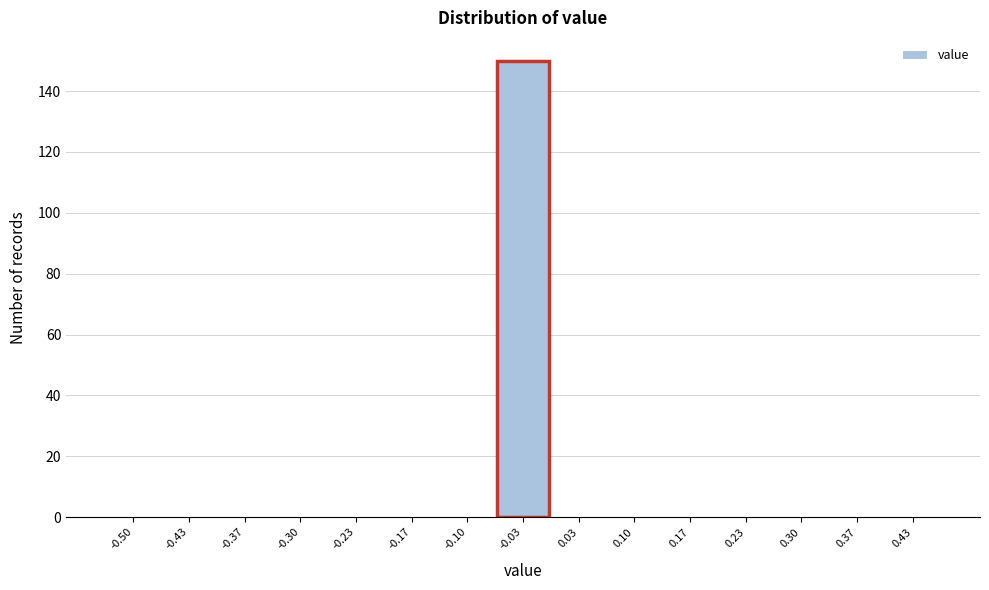

Reading left to right, extract all data points from this chart.

-0.50=0	-0.43=0	-0.37=0	-0.30=0	-0.23=0	-0.17=0	-0.10=0	-0.03=150	0.03=0	0.10=0	0.17=0	0.23=0	0.30=0	0.37=0	0.43=0